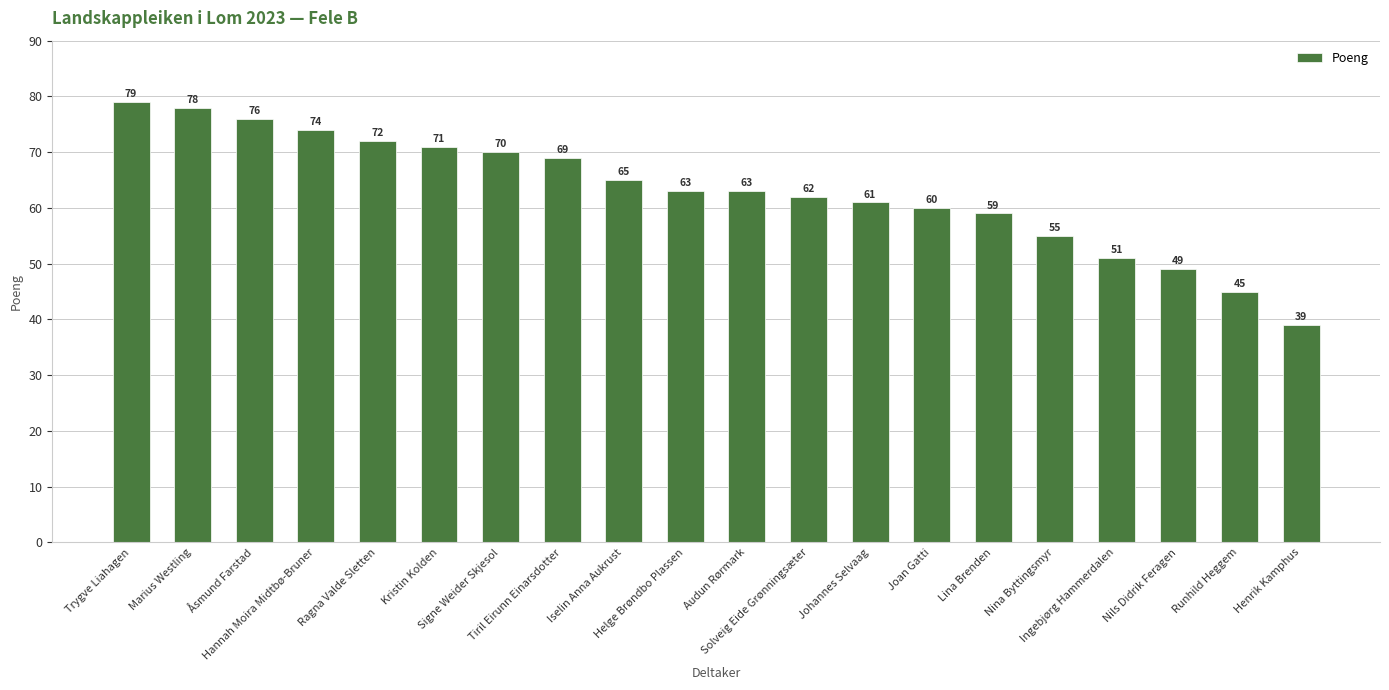

What is the value of the 15th bar from the left?

59